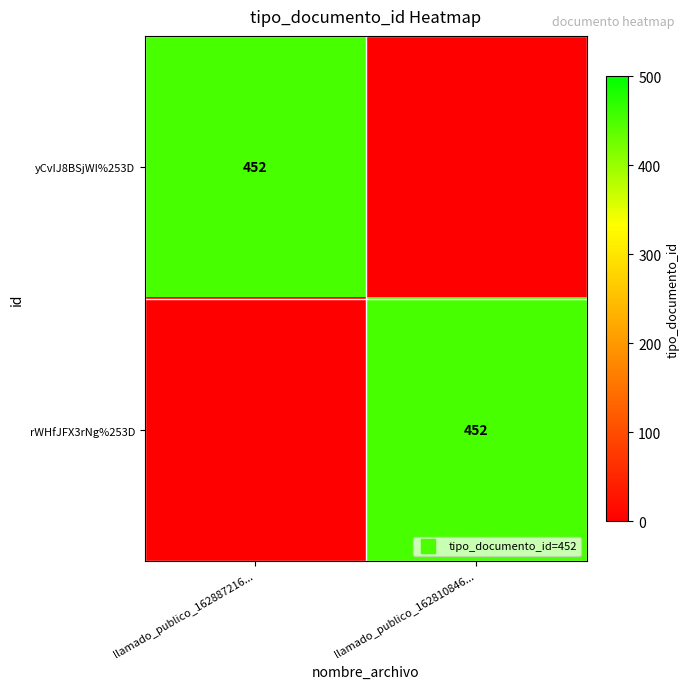

Which label corresponds to the largest value in the chart?

llamado_publico_162887216...